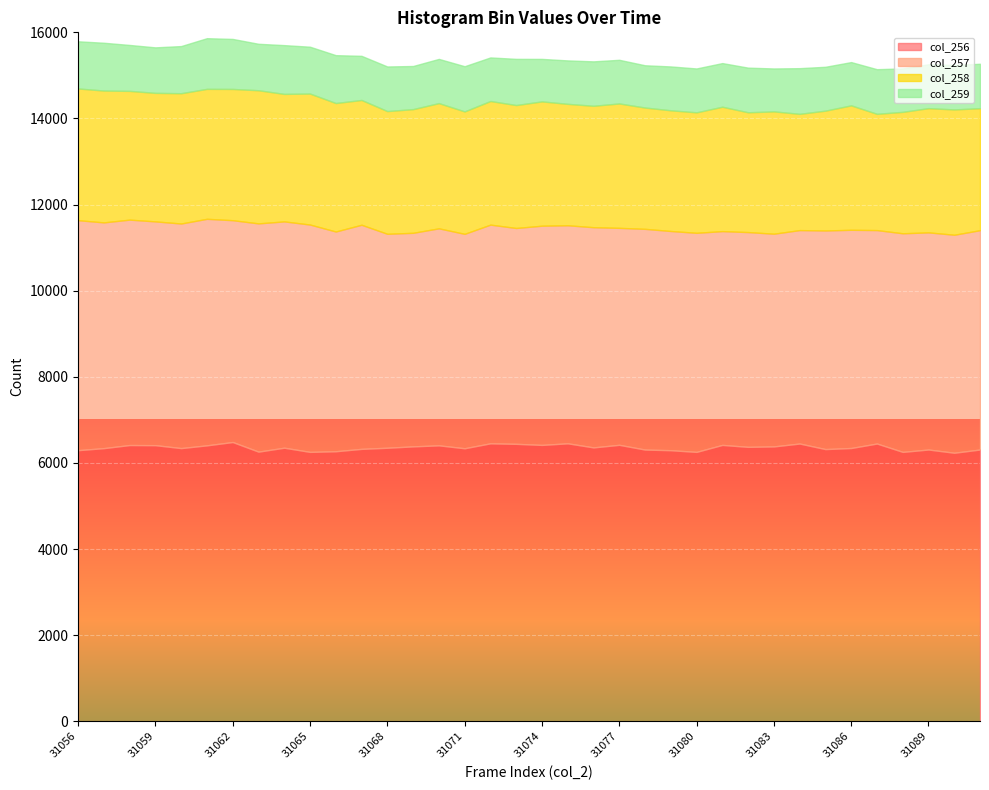

True or false: col_256 and col_258 cross at least once.

False